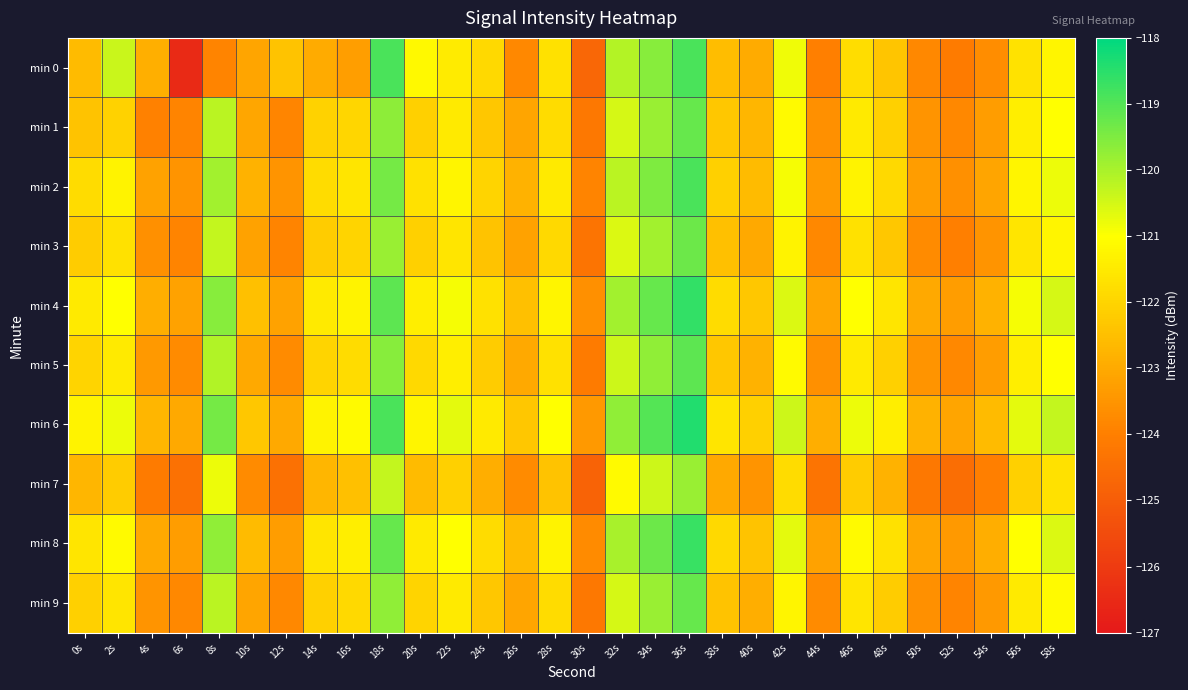

Which series changed the most between 30s and 56s?

min 0